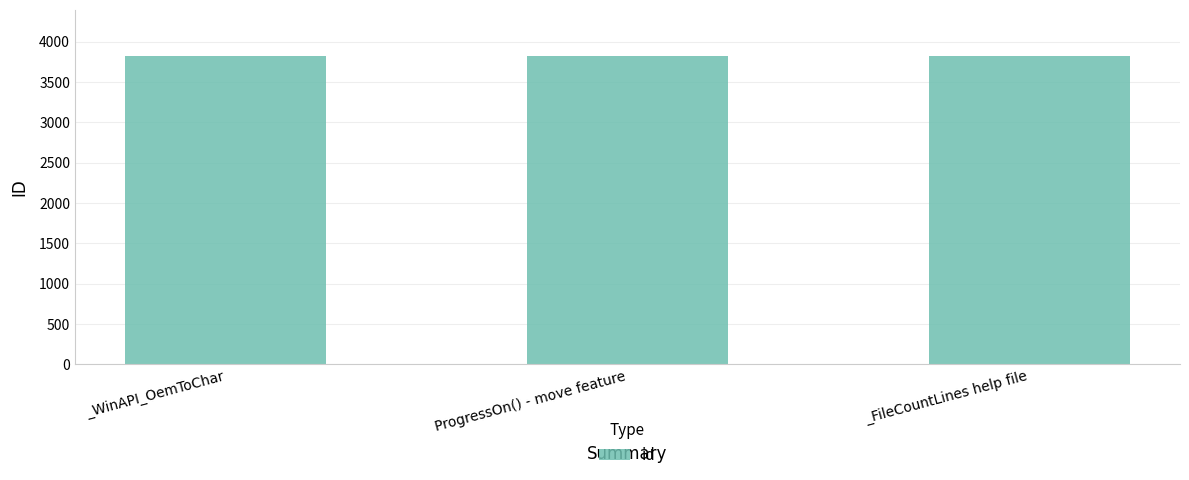

What is the label of the 2nd bar from the right?

ProgressOn() - move feature